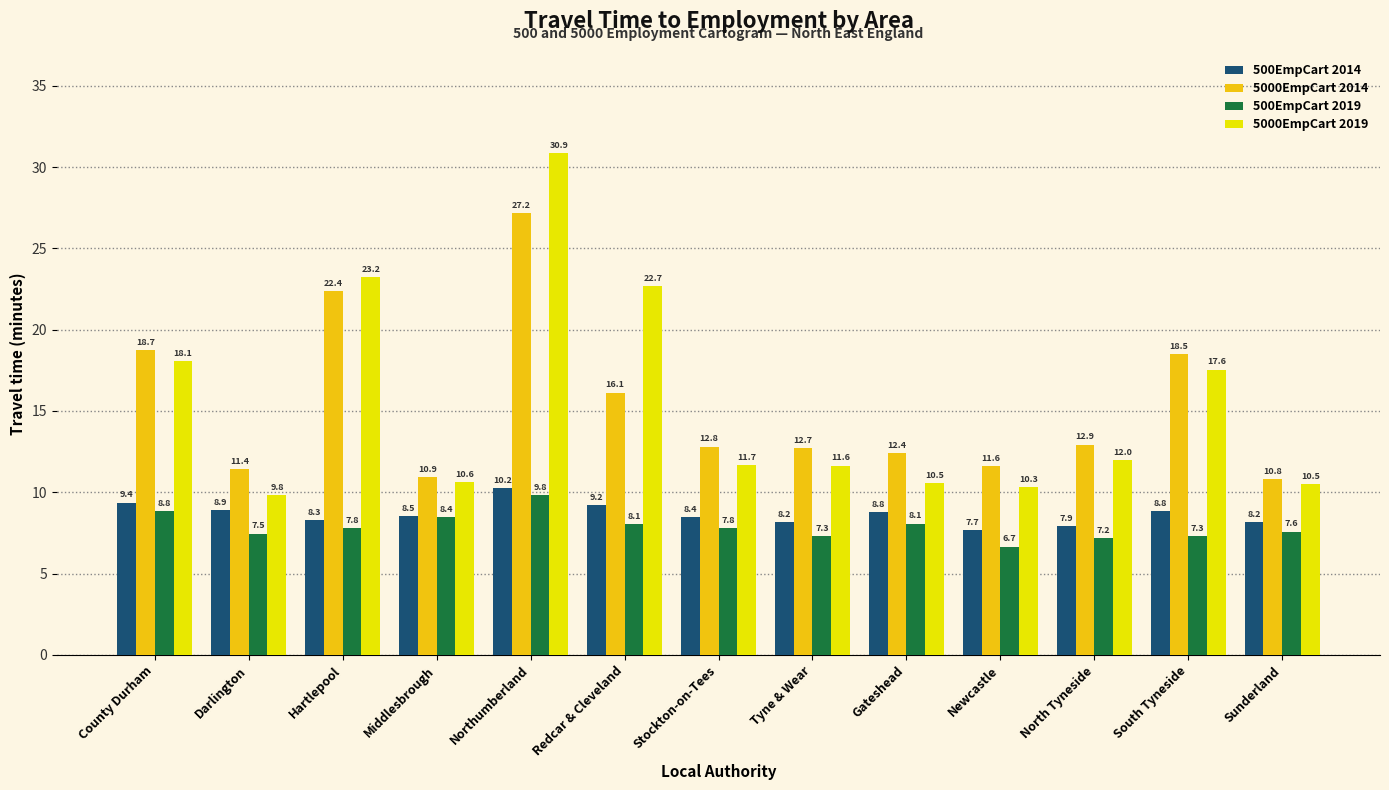

What is the difference between the 500EmpCart 2014 values at Hartlepool and Redcar & Cleveland?

0.9